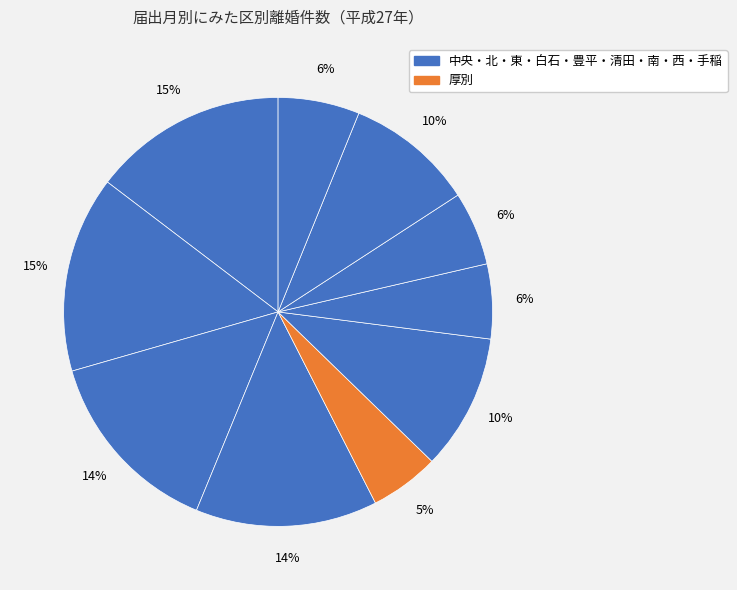

How many slices are in this pie chart?

10